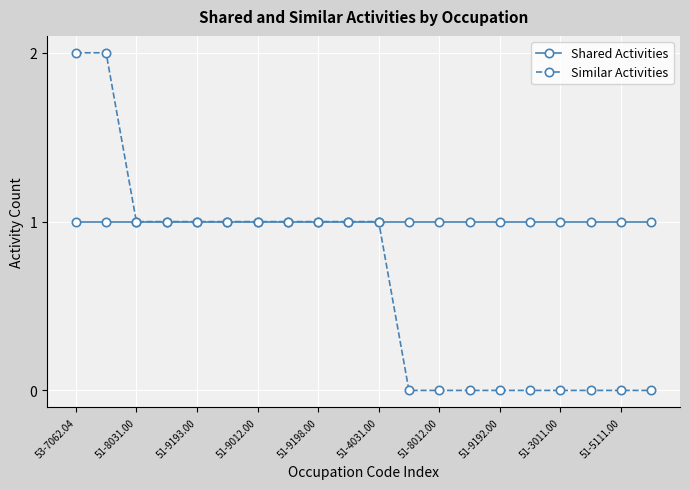

List the series in order of their peak value, lowest first.

Shared Activities, Similar Activities